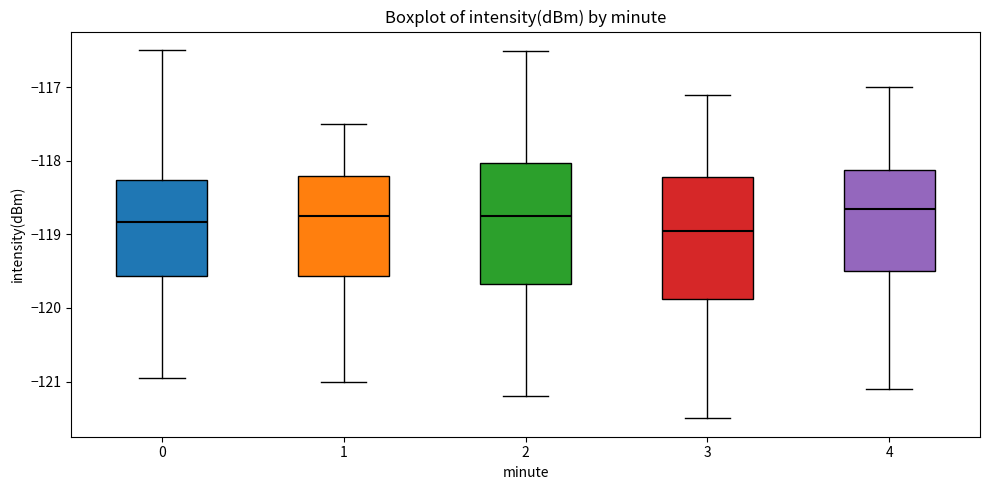

Reading left to right, transcribe this box plot: for each box, give where its median line is, the range the box spans, and where its two whiskers end, as read against the y-axis. The values are not printed on the chart, so give them approximately, as read against the axis.

0: median -118.8, box -119.6 to -118.3, whiskers -121.0 to -116.5
1: median -118.8, box -119.6 to -118.2, whiskers -121.0 to -117.5
2: median -118.7, box -119.7 to -118.0, whiskers -121.2 to -116.5
3: median -118.9, box -119.9 to -118.2, whiskers -121.5 to -117.1
4: median -118.6, box -119.5 to -118.1, whiskers -121.1 to -117.0